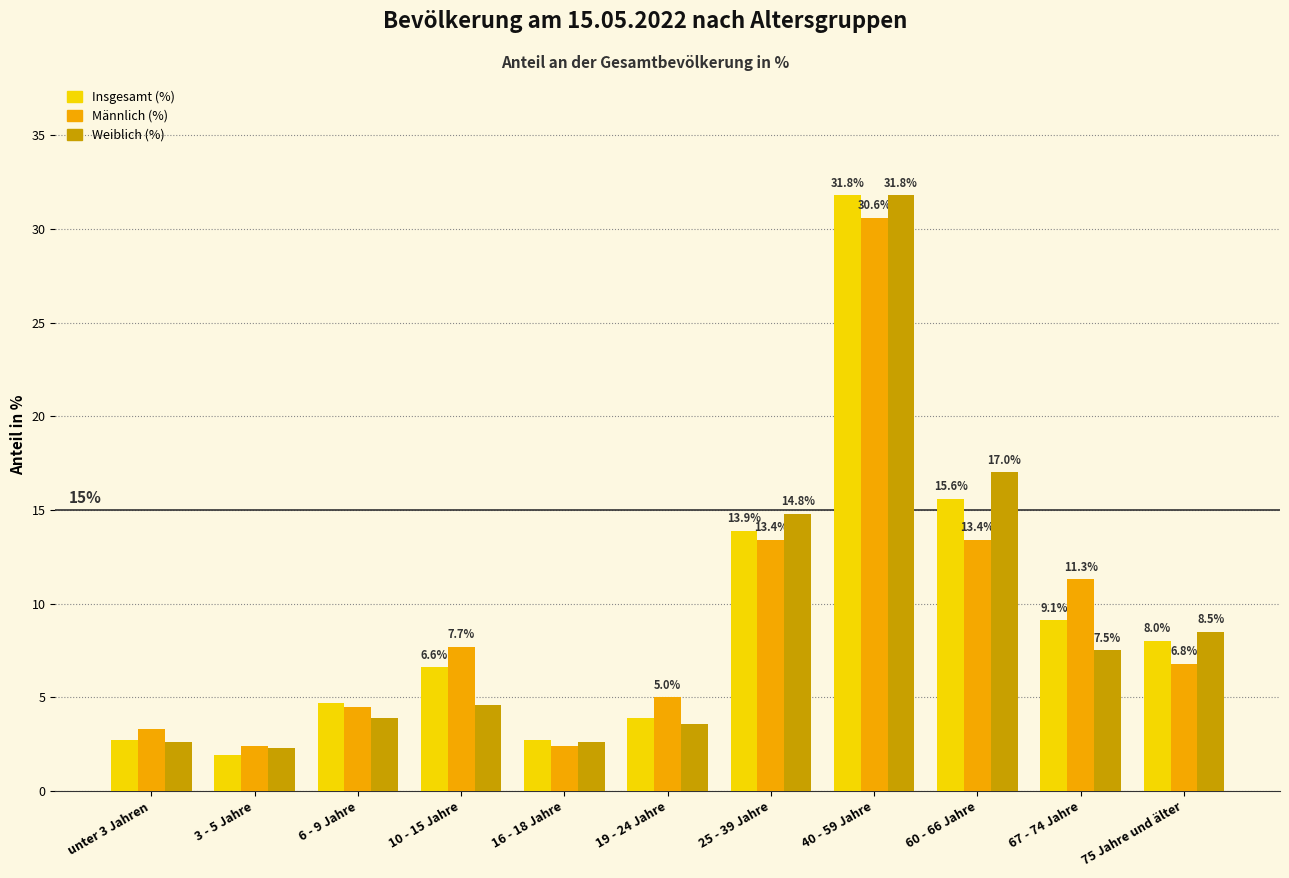

Reading right to left, what are all the values shown in this chart?

Insgesamt (%): 8.0	9.1	15.6	31.8	13.9	3.9	2.7	6.6	4.7	1.9	2.7
Männlich (%): 6.8	11.3	13.4	30.6	13.4	5.0	2.4	7.7	4.5	2.4	3.3
Weiblich (%): 8.5	7.5	17.0	31.8	14.8	3.6	2.6	4.6	3.9	2.3	2.6